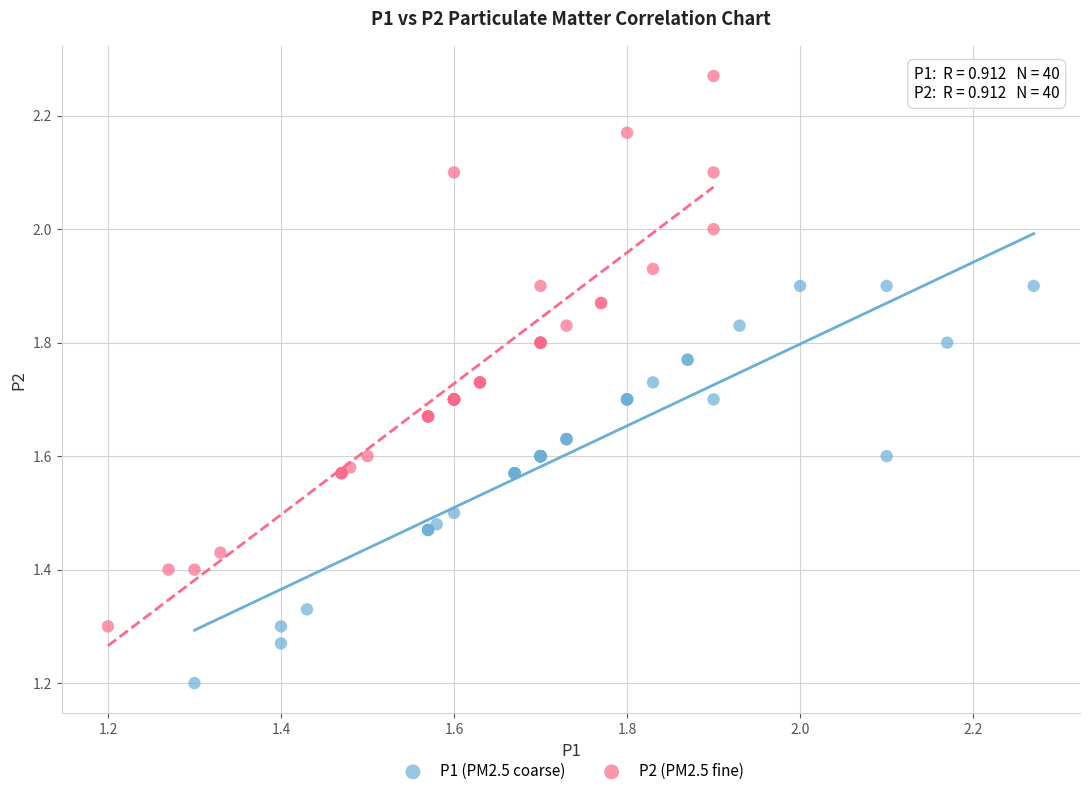

Which series contains the highest Y value?

P2 (PM2.5 fine)